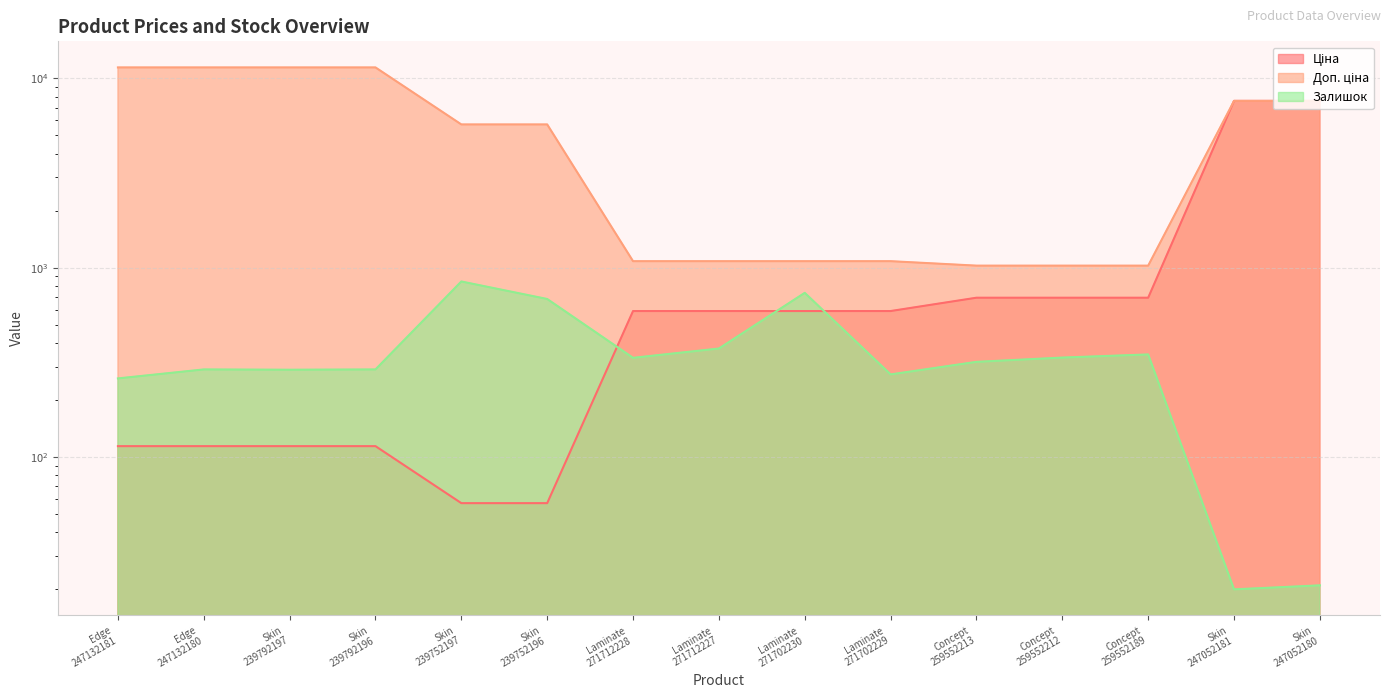

At which category does the chart reach its minimum across all series?

Skin 247052181